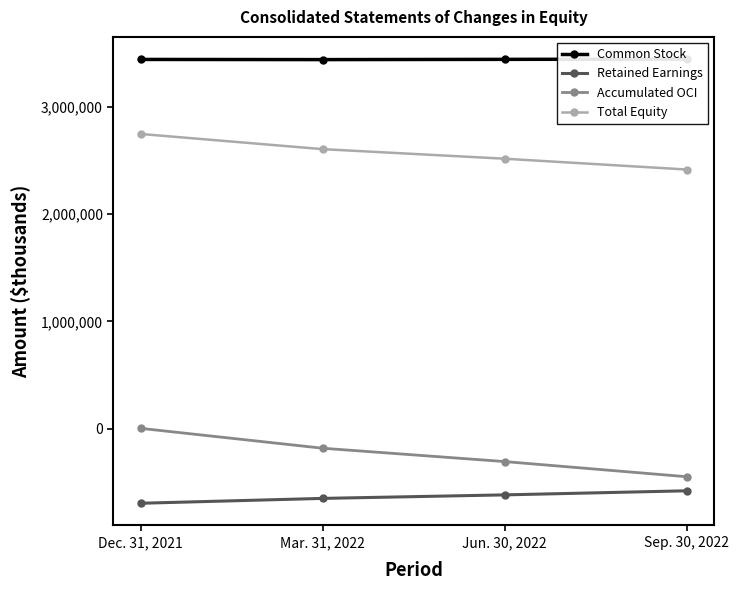

True or false: Common Stock has a value of 3443266 at Mar. 31, 2022.

True